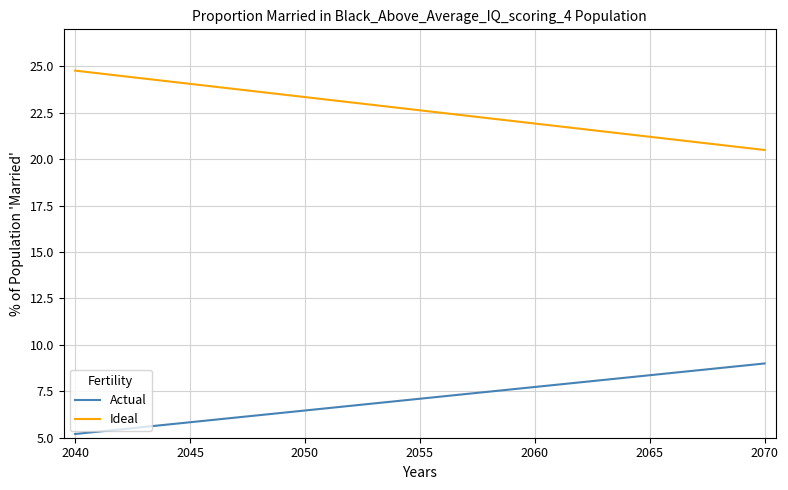

Rank the series by their maximum value, from lowest to highest.

Actual, Ideal